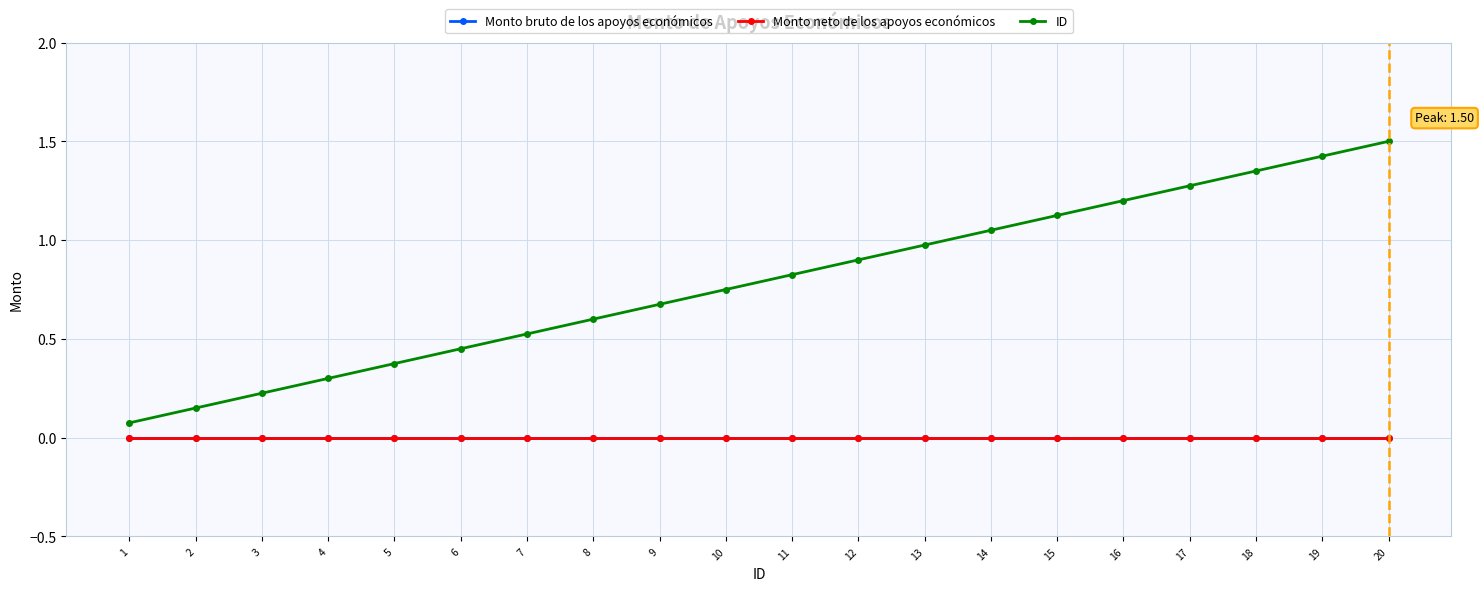

Is this an area chart (filled region under the line)?

No